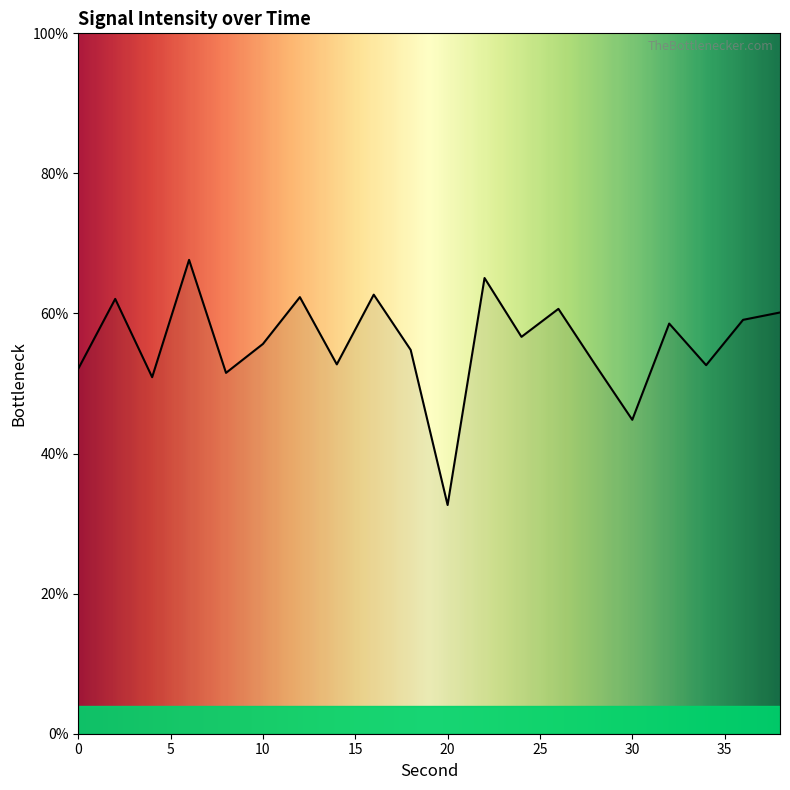

What is the difference between the maximum and minimum values?

35.0